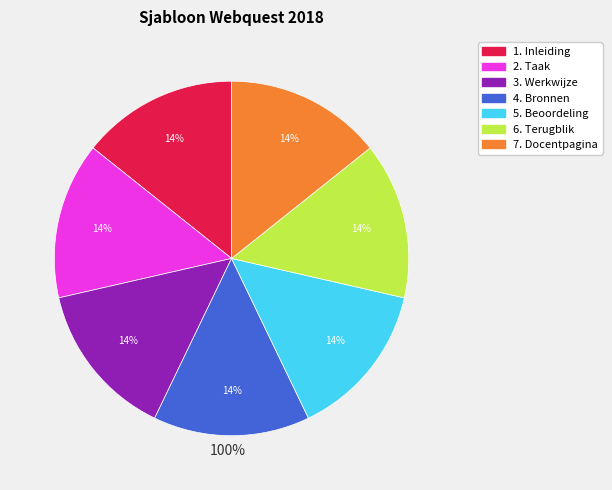

Is there any slice that represents more than half of the pie?

No